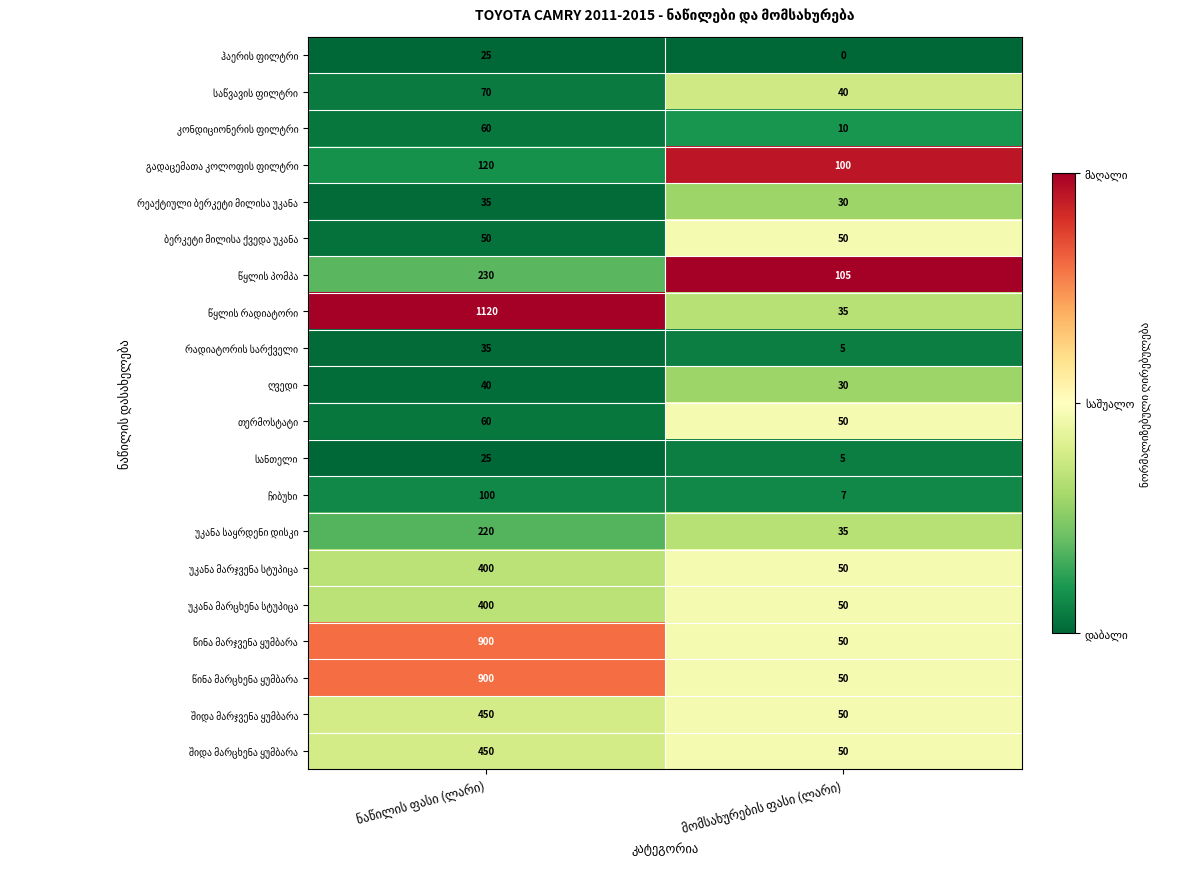

What is the greatest value displayed?

1120